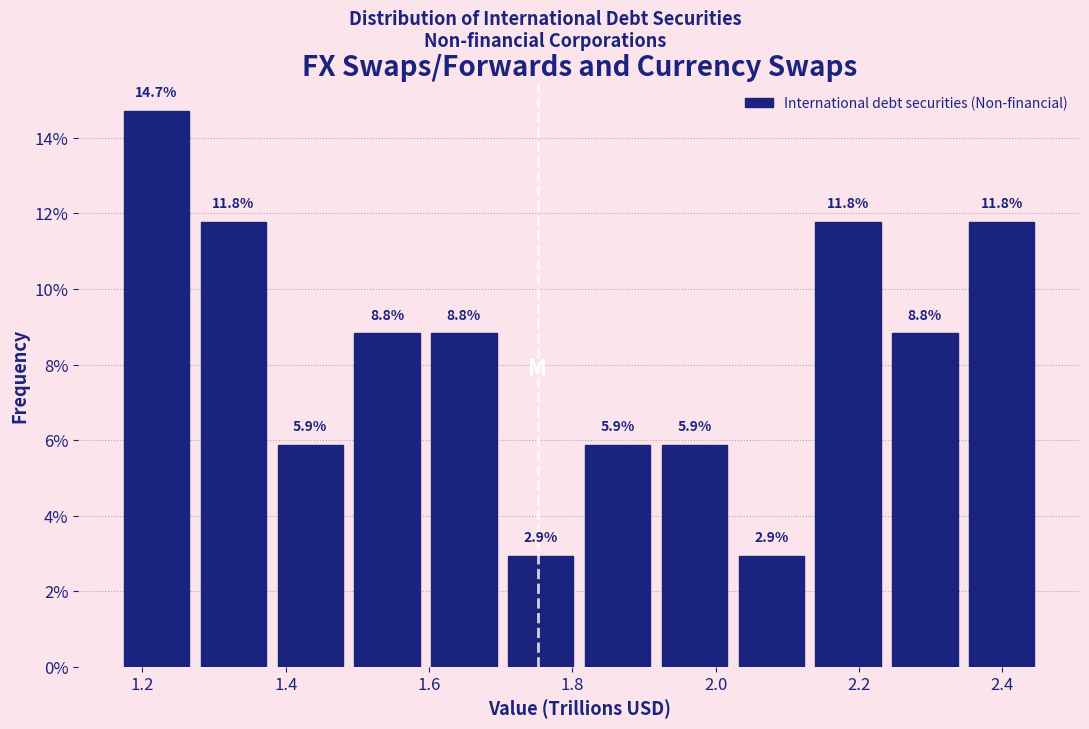

Which range on the x-axis has the tallest bar?

1.16 to 1.28